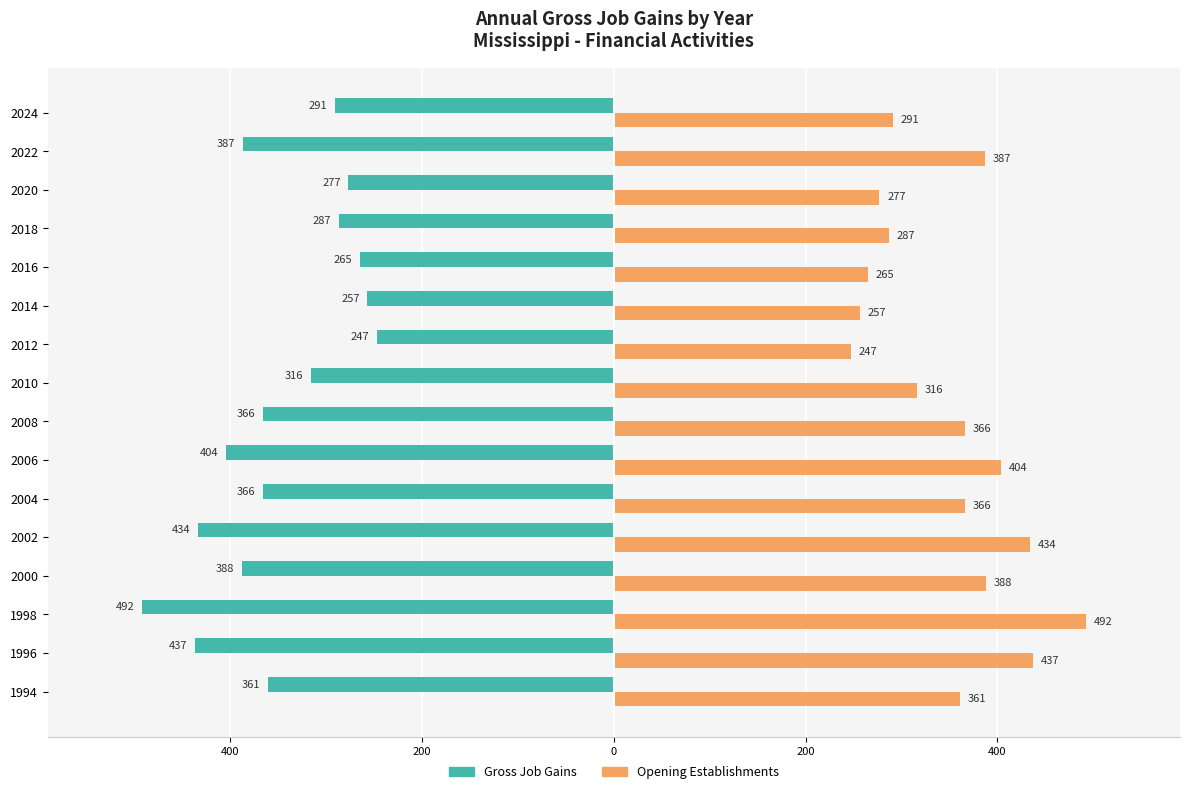

What is the minimum value for Opening Establishments?

247